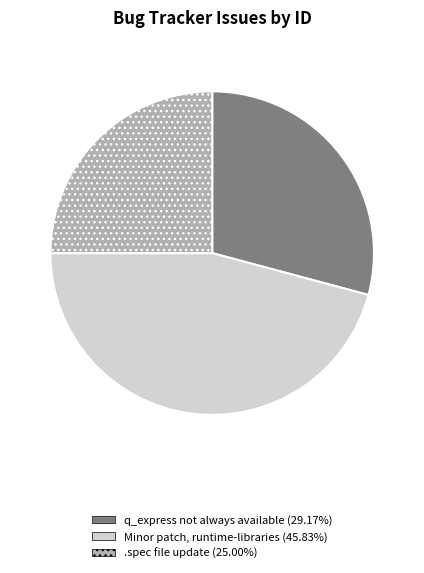

Does q_express not always available account for over 50% of the chart?

No